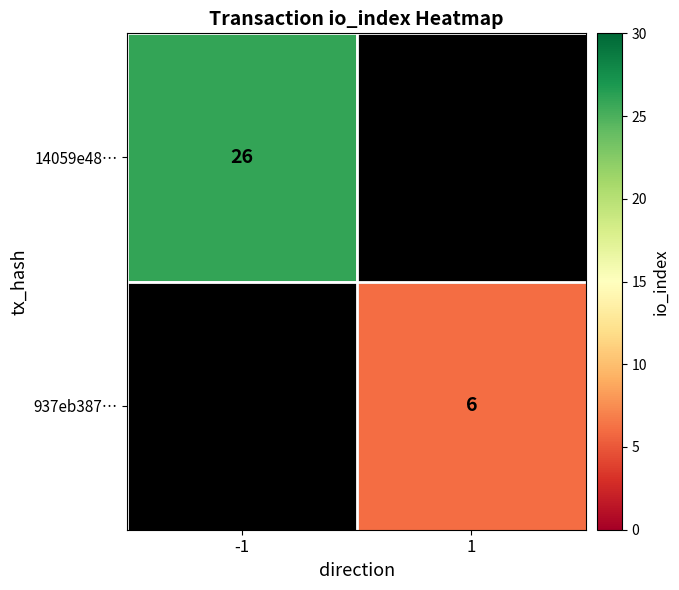

Is it true that 14059e48… equals 9 at -1?

False